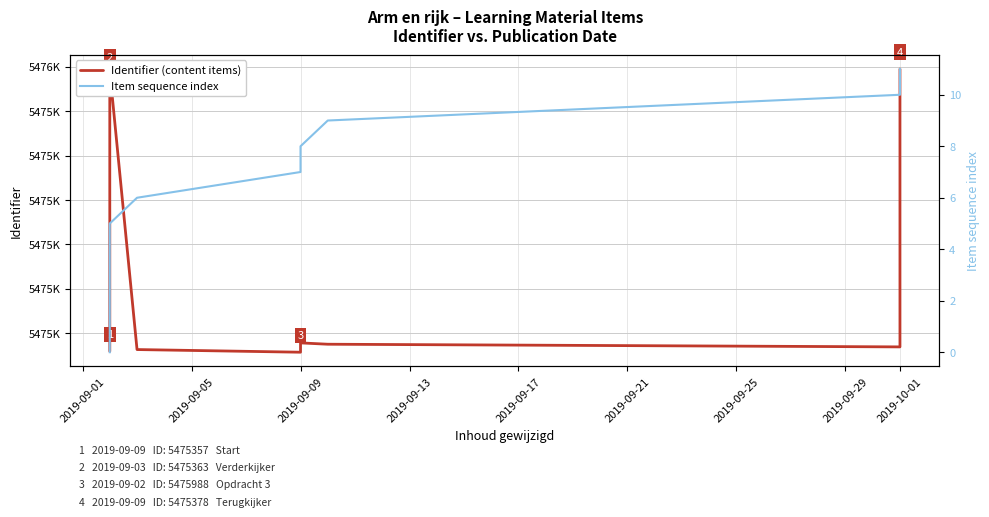

How many lines are shown in the chart?

2